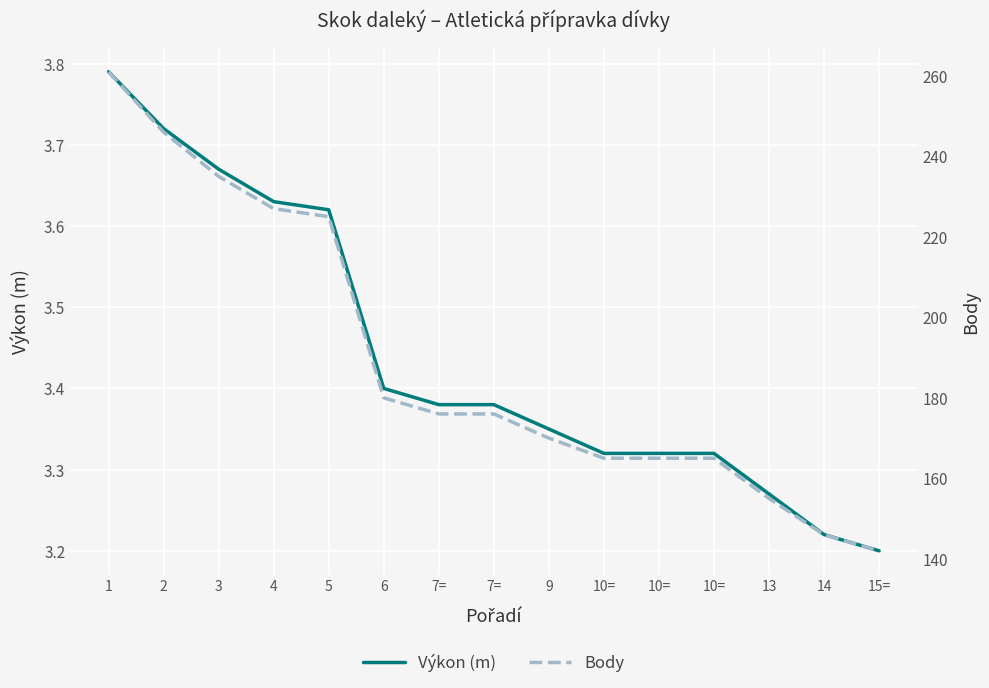

Which series has the largest total across all categories?

Body